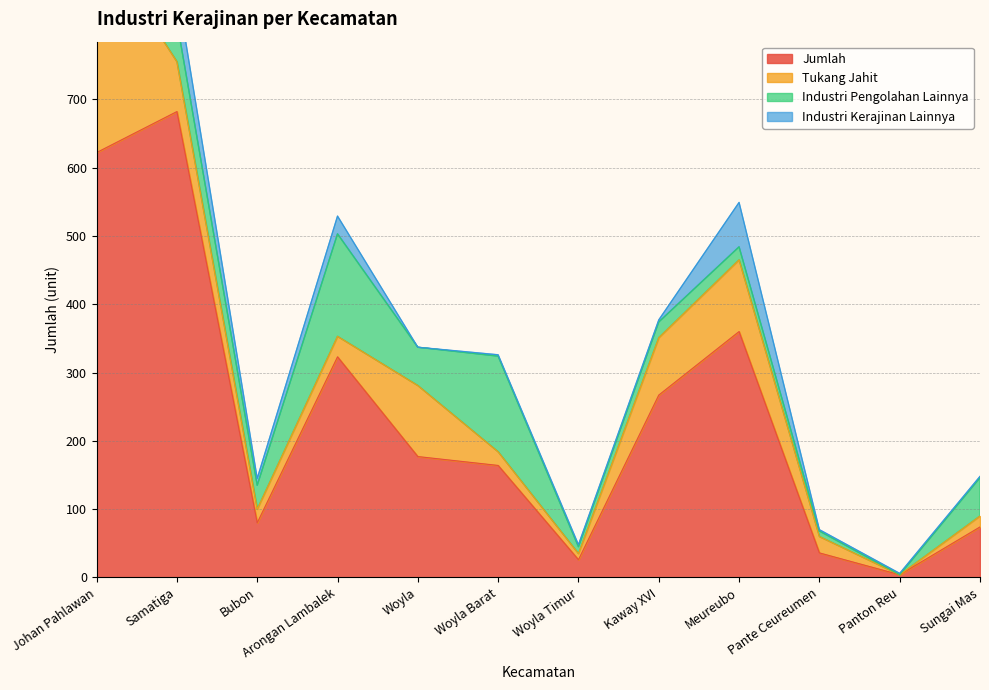

Where is Industri Kerajinan Lainnya nearest to the value 32?

Arongan Lambalek